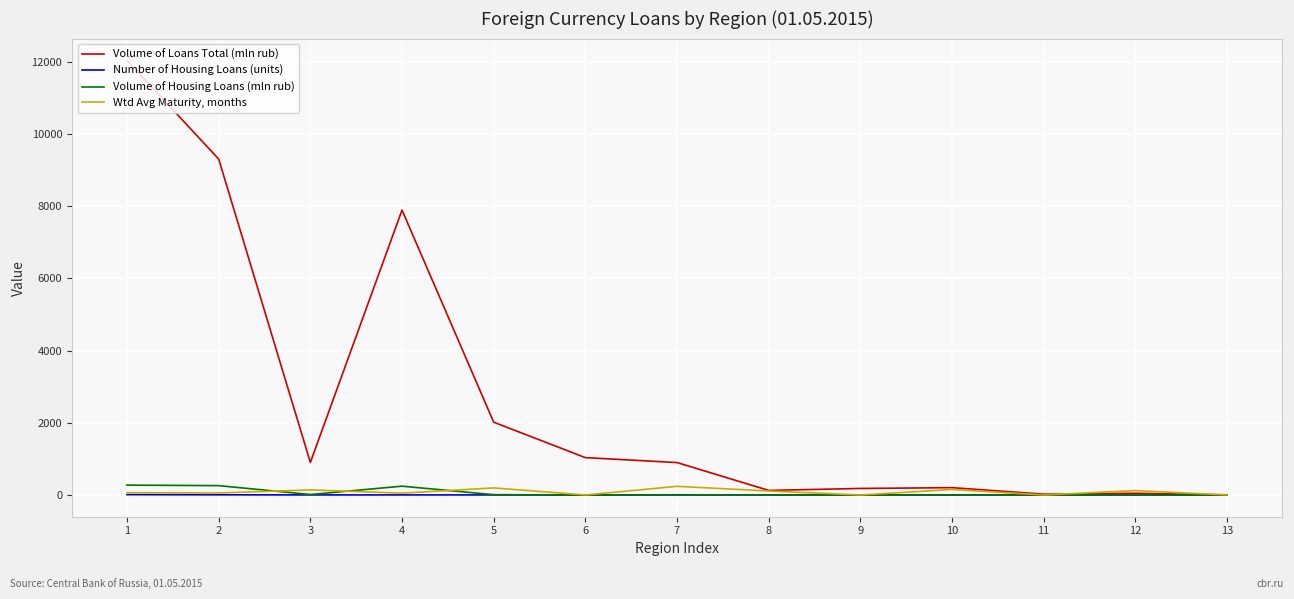

Which series has the largest total across all categories?

Volume of Loans Total (mln rub)